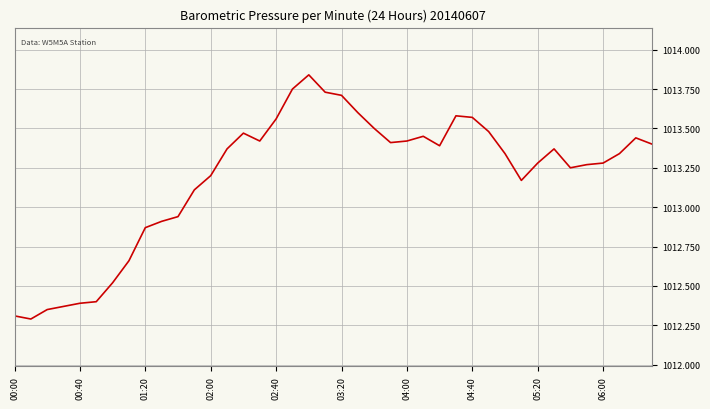

What is the smallest value displayed?

1012.3